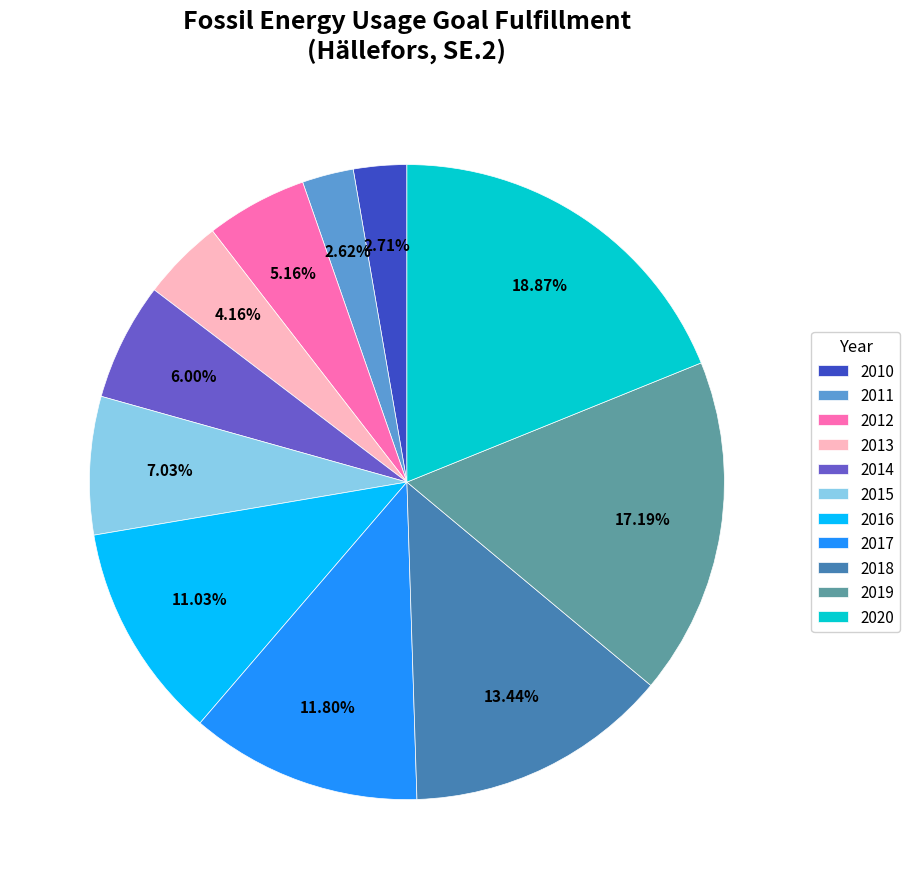

What is the total percentage of 2012 and 2011?

7.8%